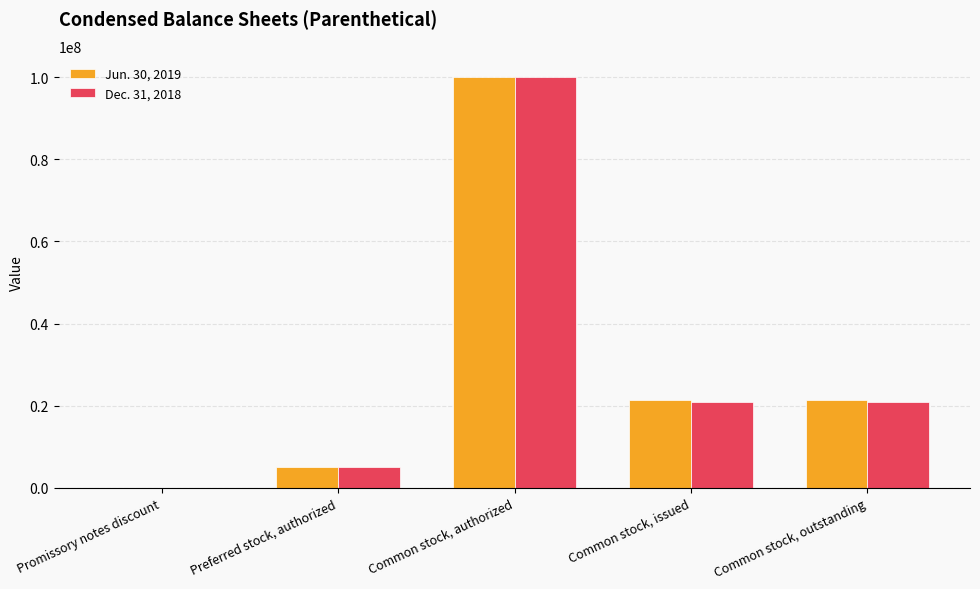

How many groups of bars are there?

5